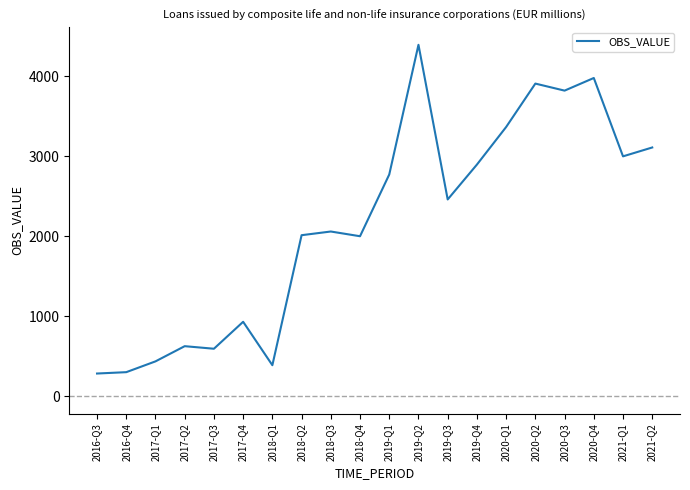

Which category has the highest value across all series?

2019-Q2